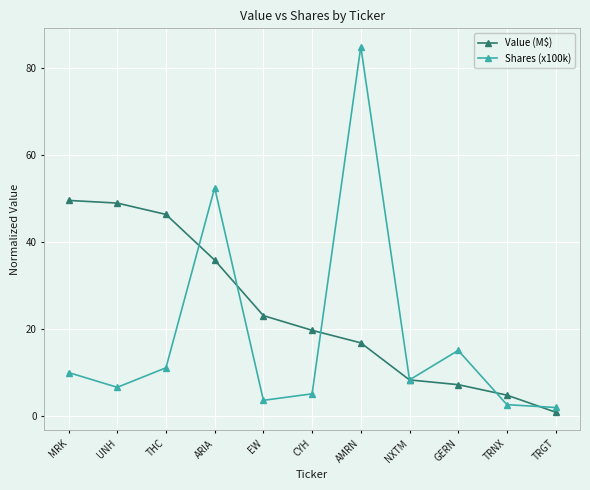

True or false: Shares (x100k) has a value of 1.9 at TRGT.

True